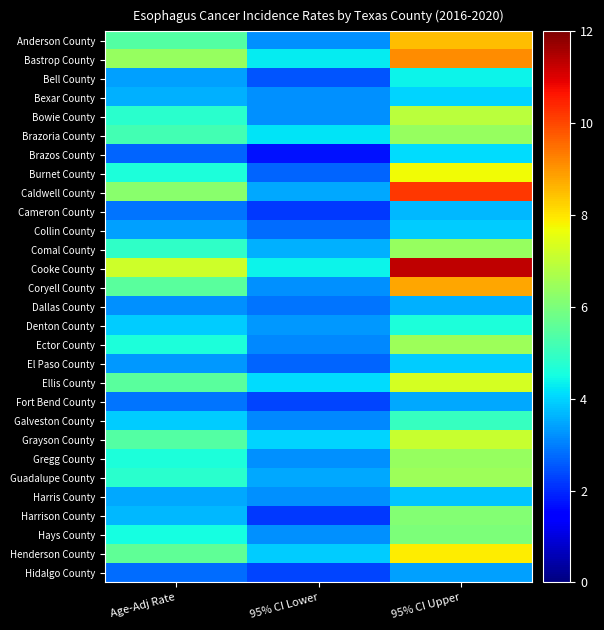

Count the number of categories in the chart.

3